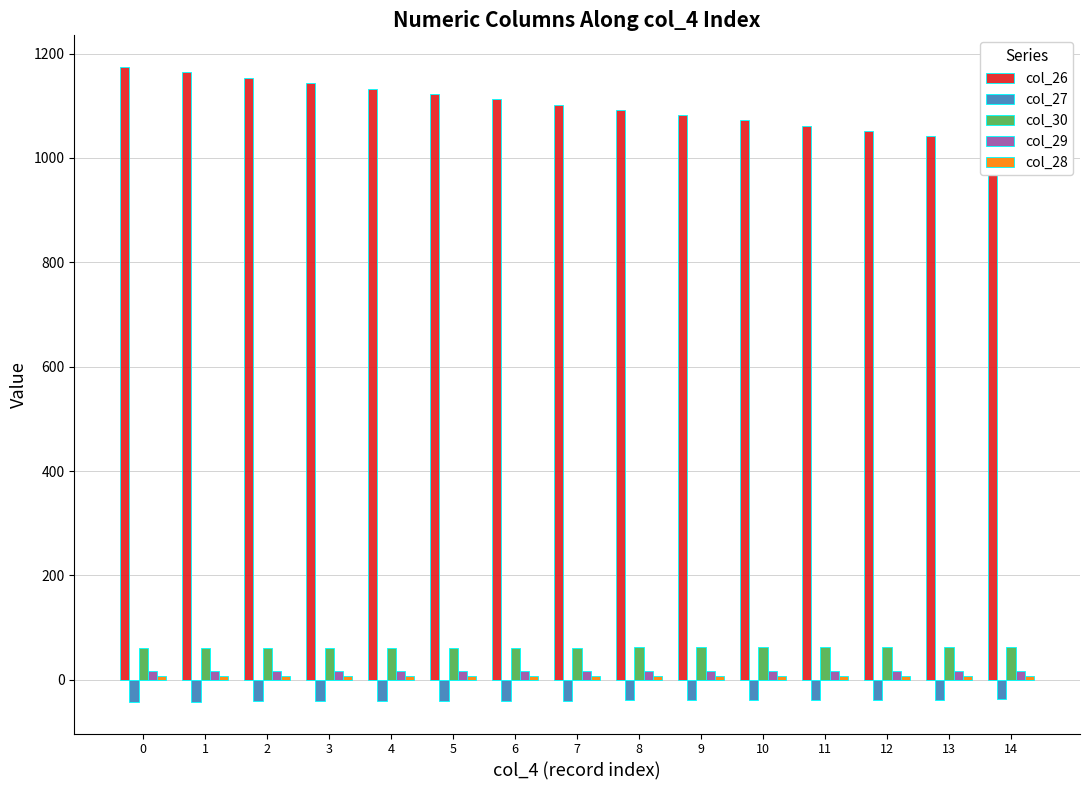

What is the greatest value displayed?

1174.2